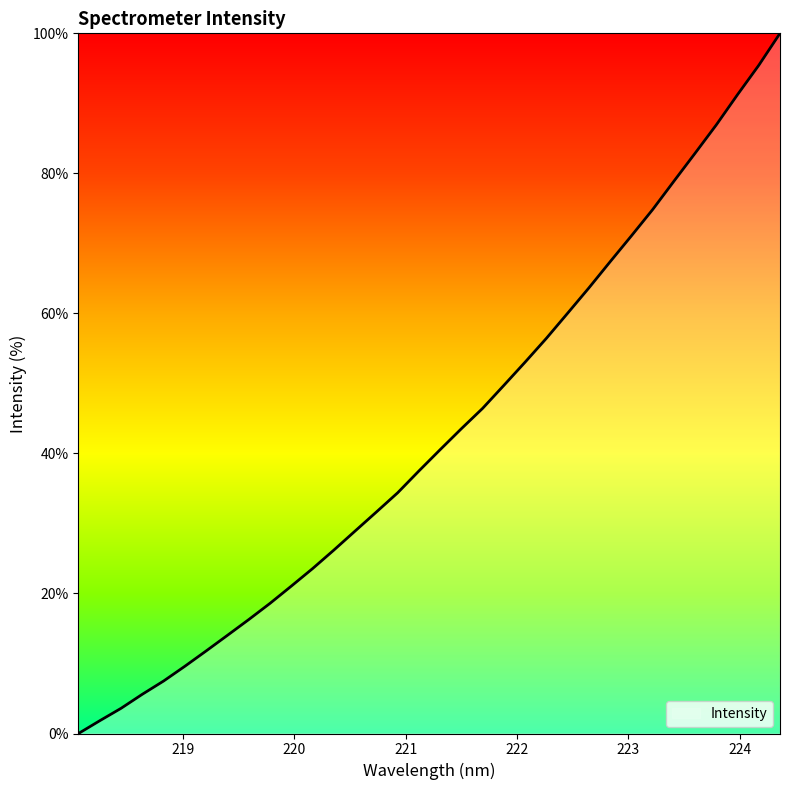

Does the chart have visible grid lines?

No